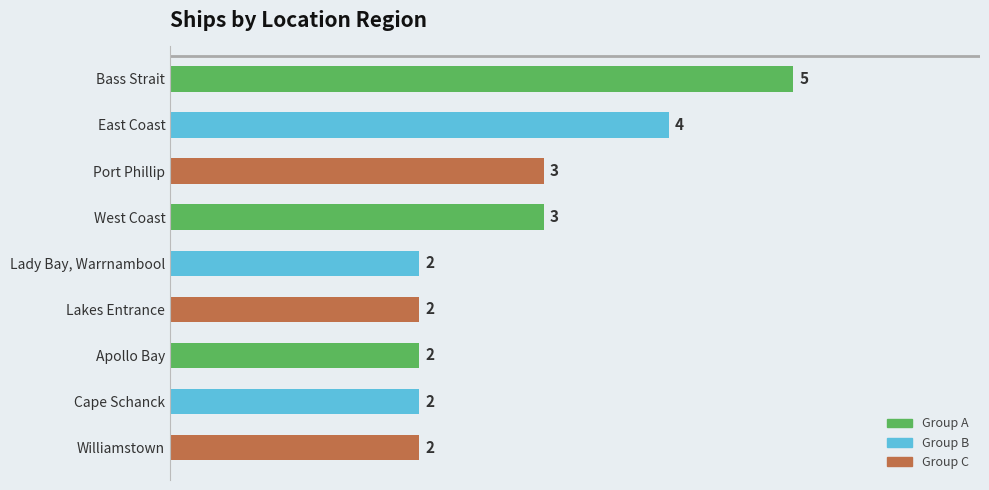

What is the sum of all values?

25